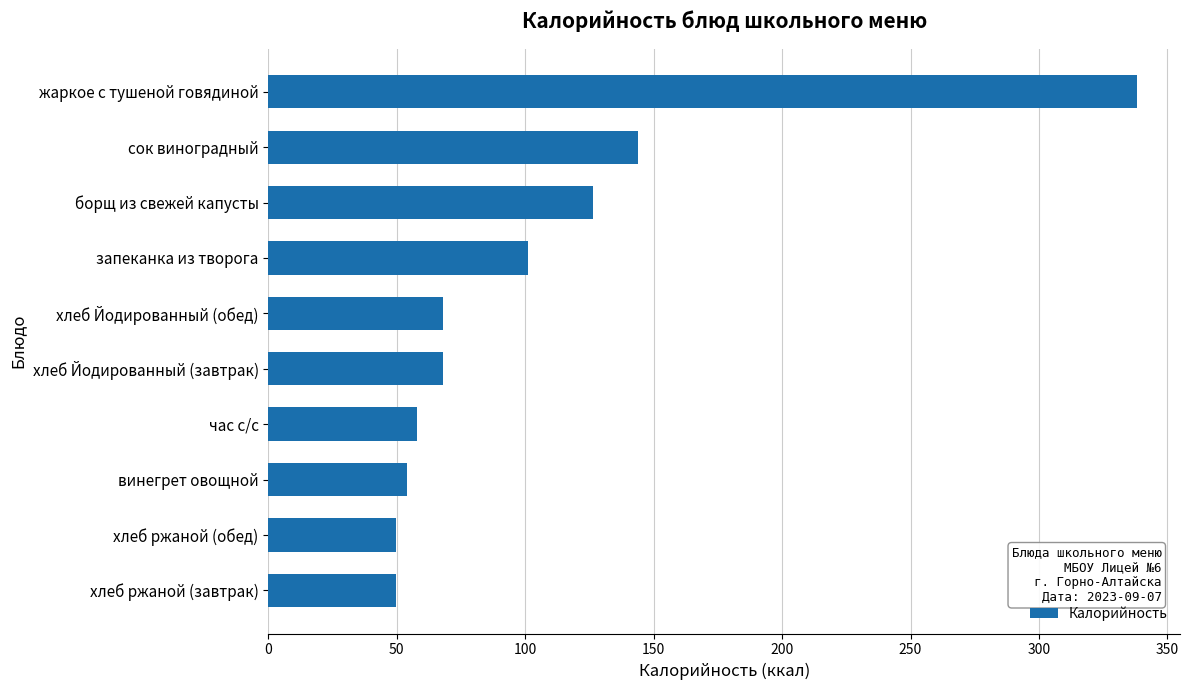

Is it true that the value at хлеб ржаной (обед) is 49.6?

True